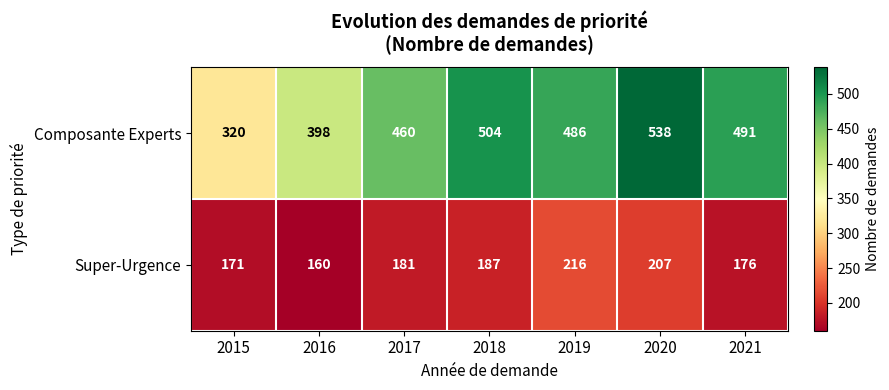

At which label is Super-Urgence closest to 188?

2018